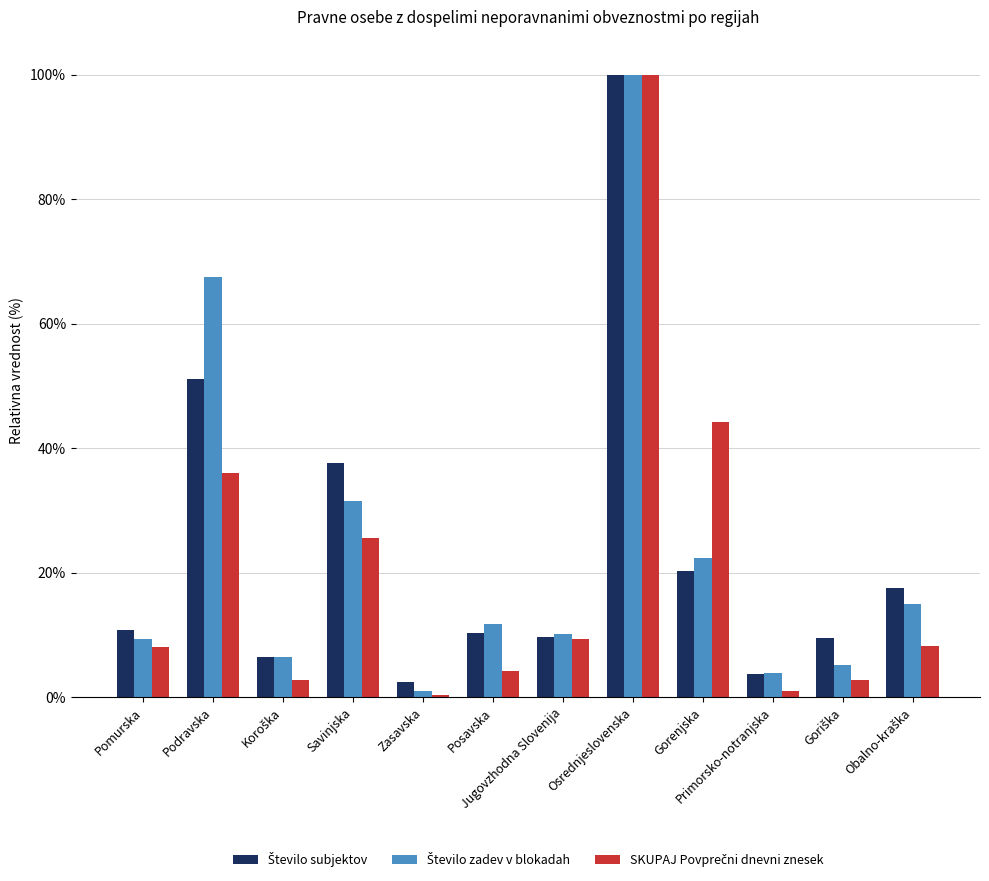

At which category is the sum across all series the highest?

Osrednjeslovenska